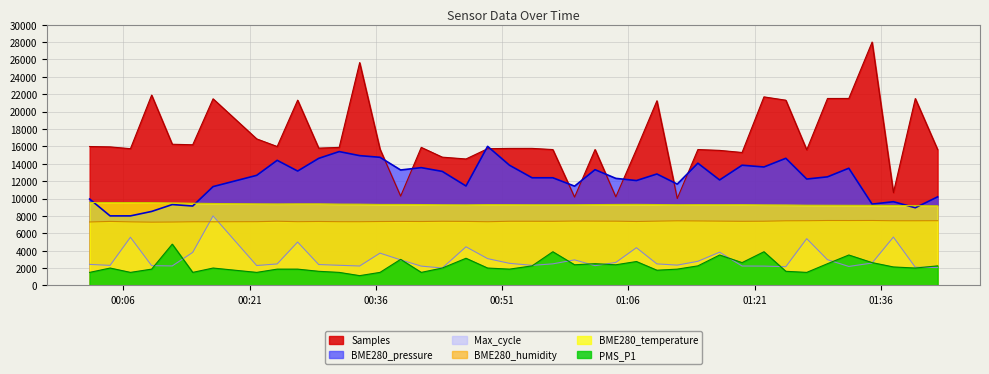

At 2022/09/25 00:57:02, list the series in order from smallest to largest.

Max_cycle, PMS_P1, BME280_humidity, BME280_temperature, BME280_pressure, Samples